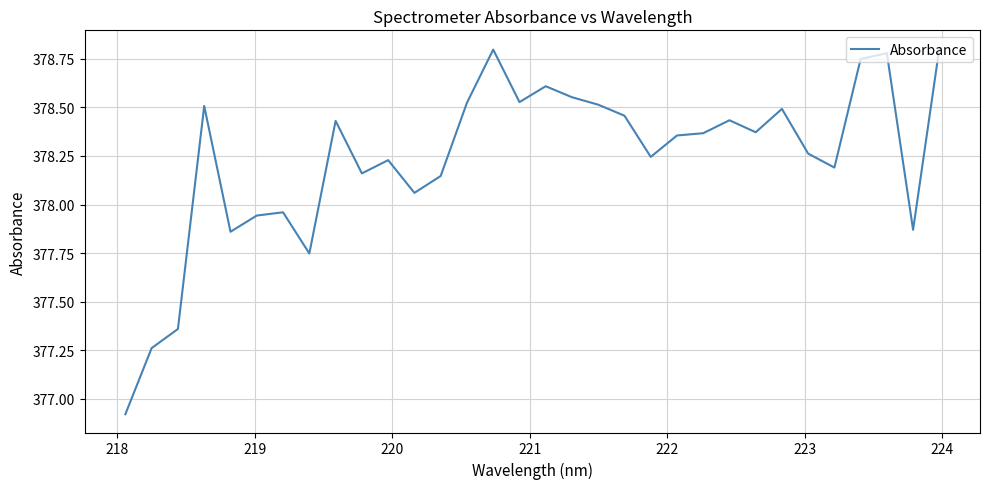

Does the chart display data point markers on the line(s)?

No